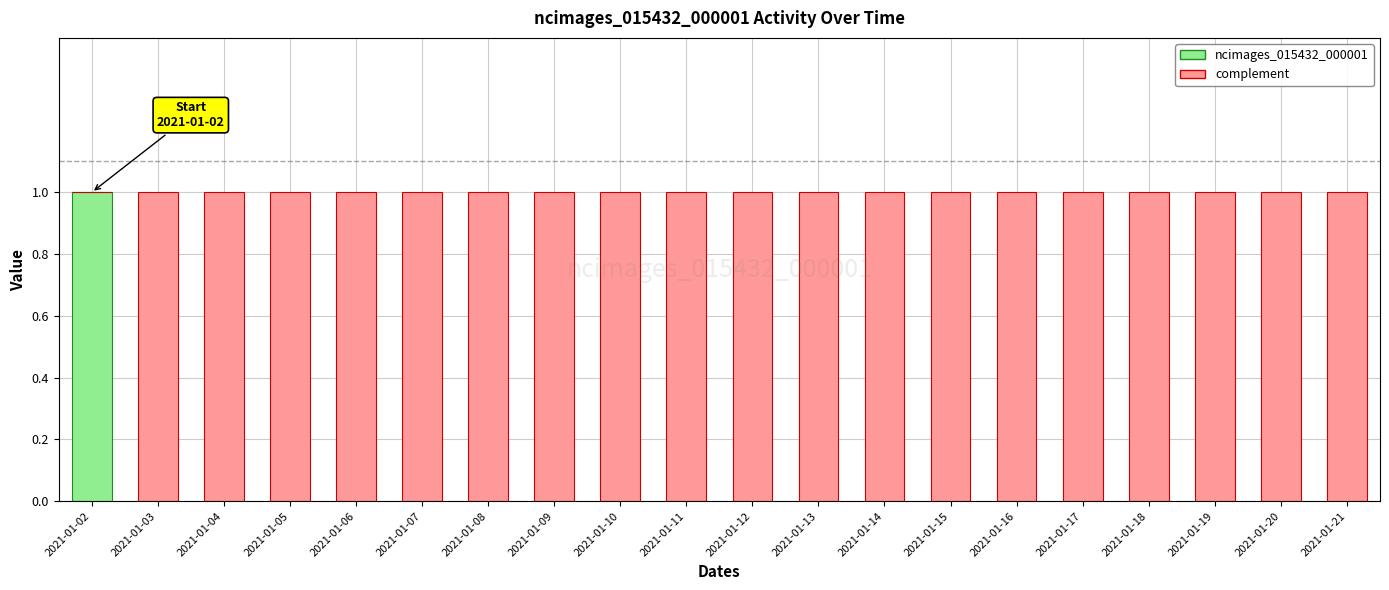

True or false: ncimages_015432_000001 has a value of 0 at 2021-01-18.

True